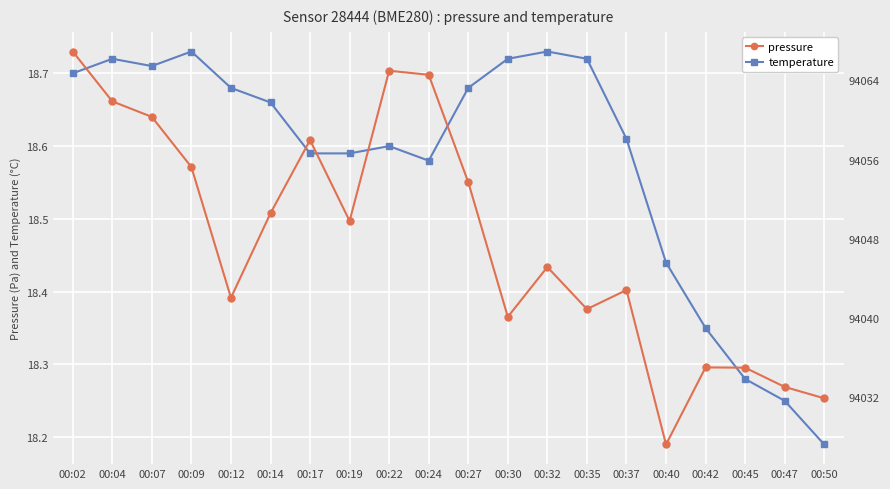

Which category has the lowest value in the temperature series?

00:50